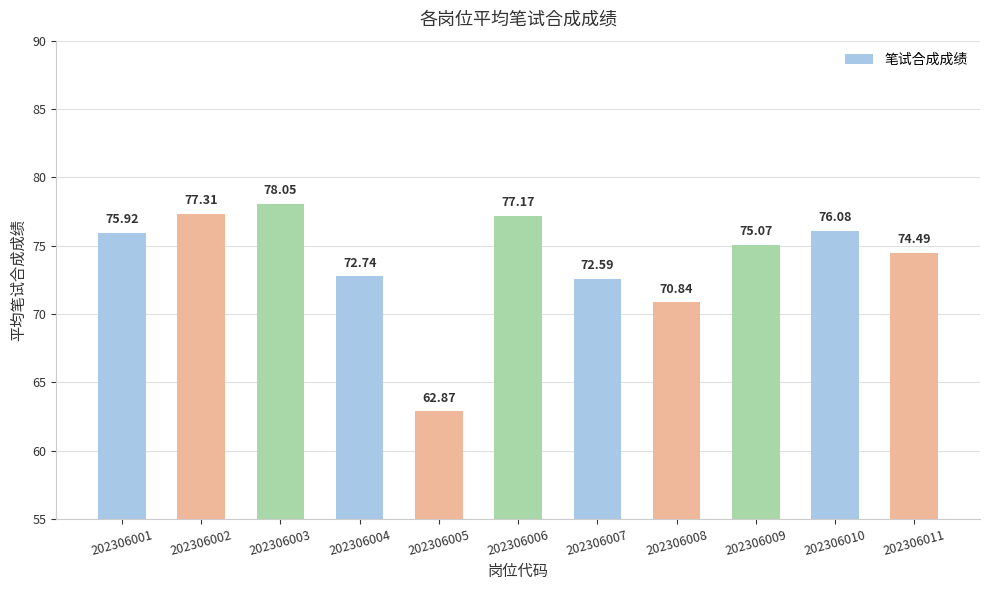

Approximately how many times larger is the value at 202306003 compared to 202306004?

1.1